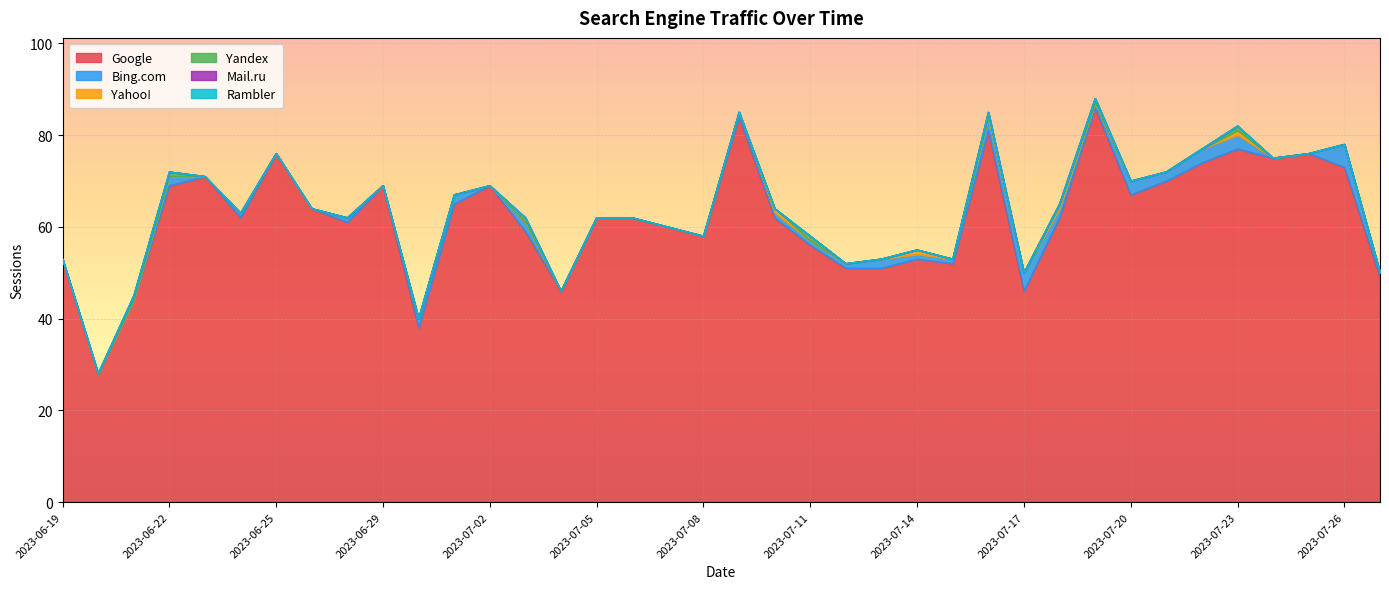

What is the label of the 7th point from the left?

2023-06-25